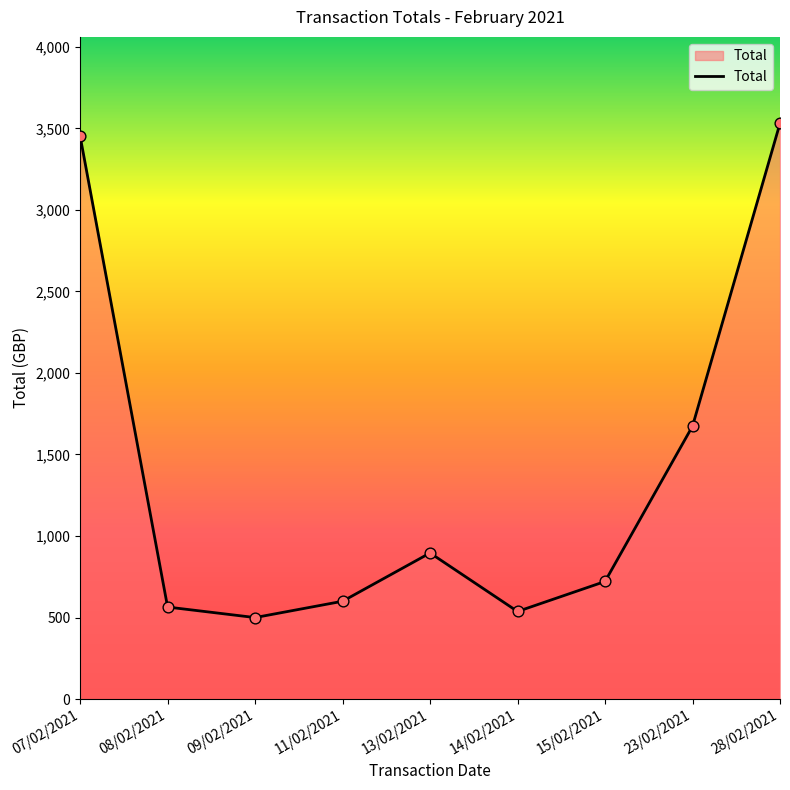

Approximately how many times larger is the value at 15/02/2021 compared to 07/02/2021?

0.2